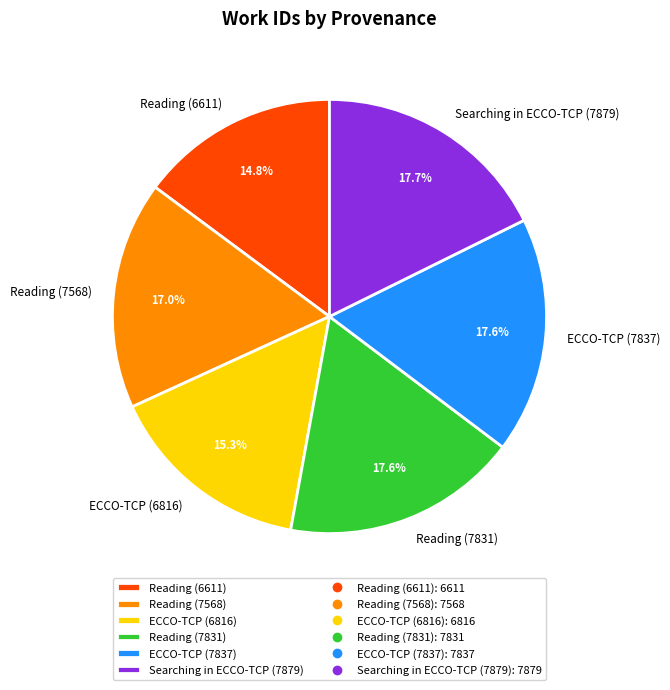

Approximately how many times larger is the value at Searching in ECCO-TCP (7879) compared to ECCO-TCP (6816)?

1.2